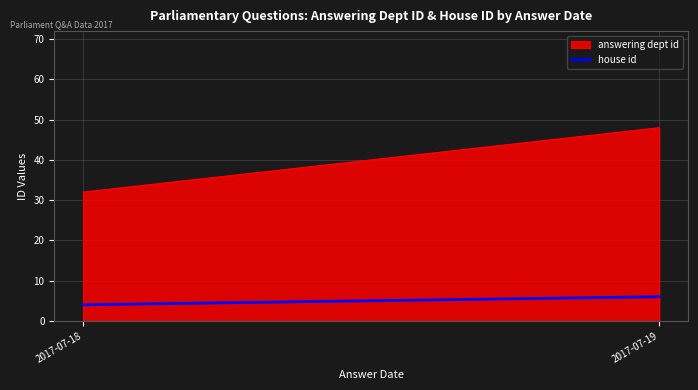

What is the ratio of the value at 2017-07-18 to the value at 2017-07-19?

0.7